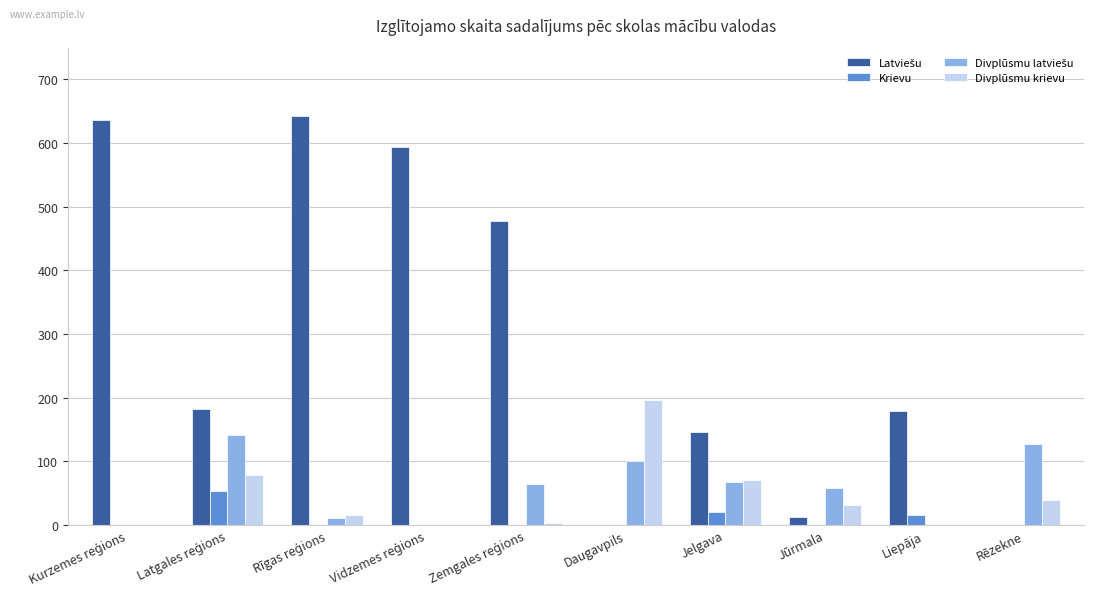

True or false: Krievu has a value of -36 at Daugavpils.

False